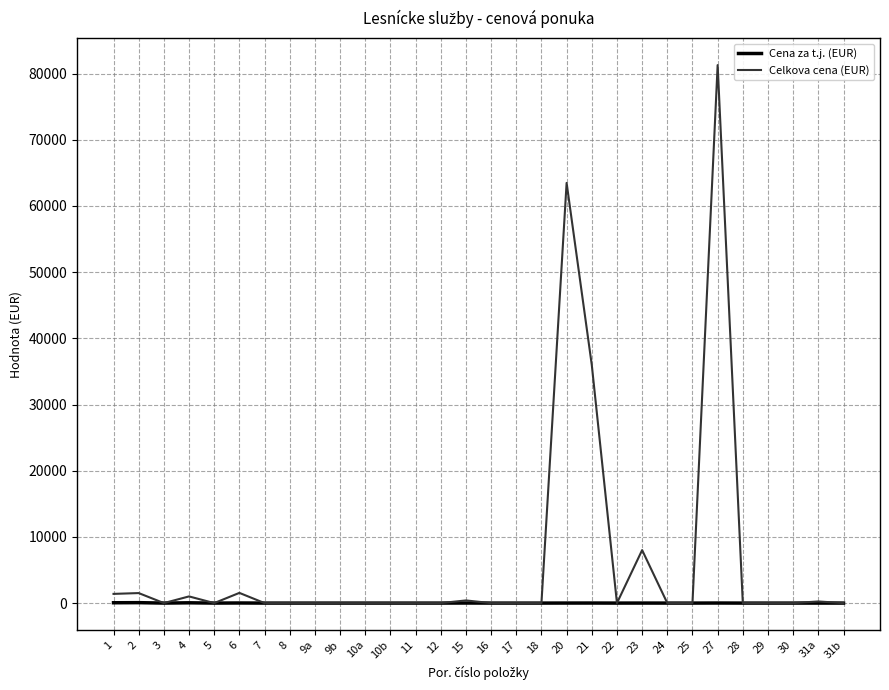

Rank the series by their maximum value, from highest to lowest.

Celkova cena (EUR), Cena za t.j. (EUR)